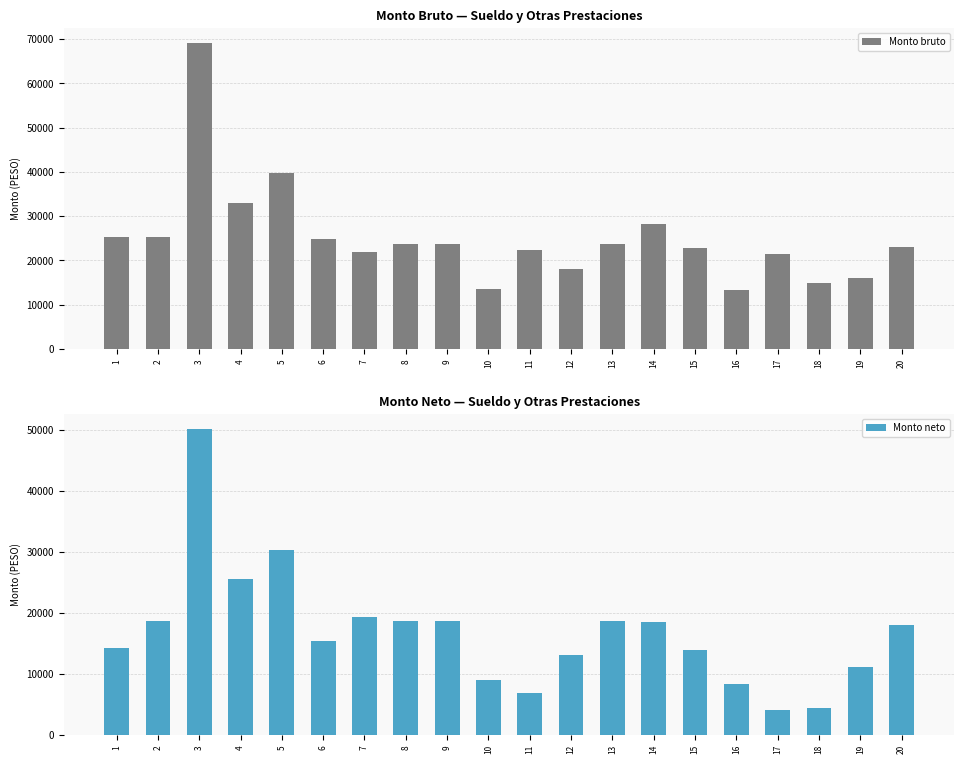

What is the difference between the maximum and minimum values in the Monto bruto series?

55850.1